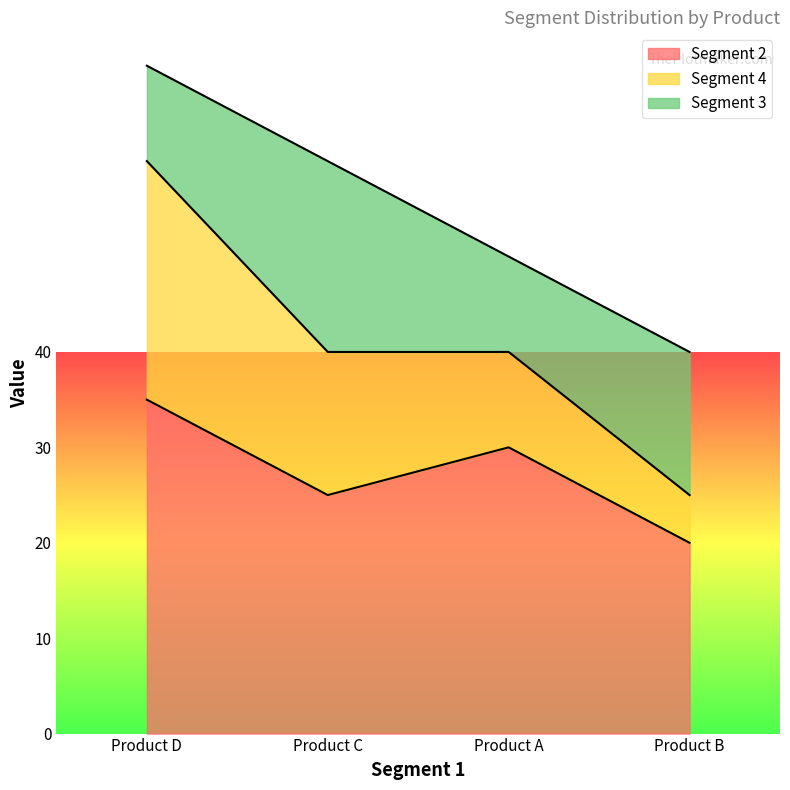

What is the difference between the second highest and minimum values in the Segment 4 series?

10